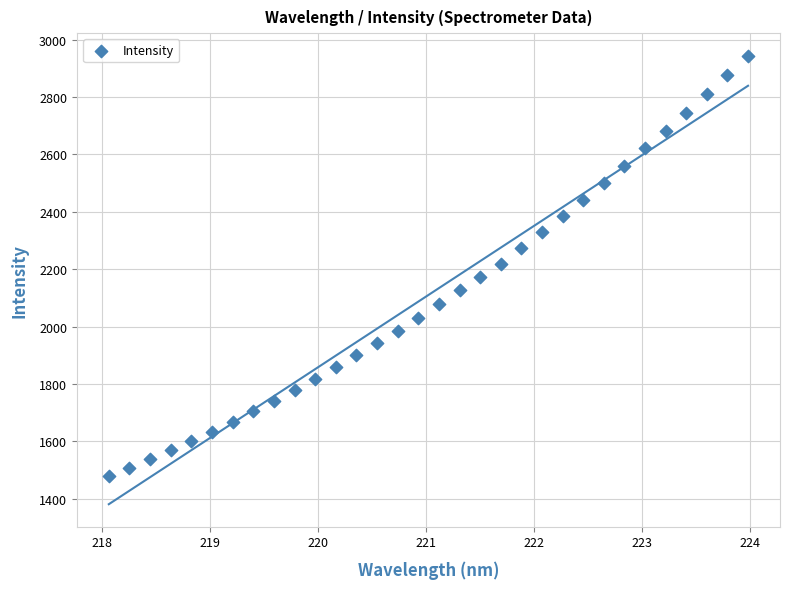

What is the range of Y values (max minus min)?

1466.9